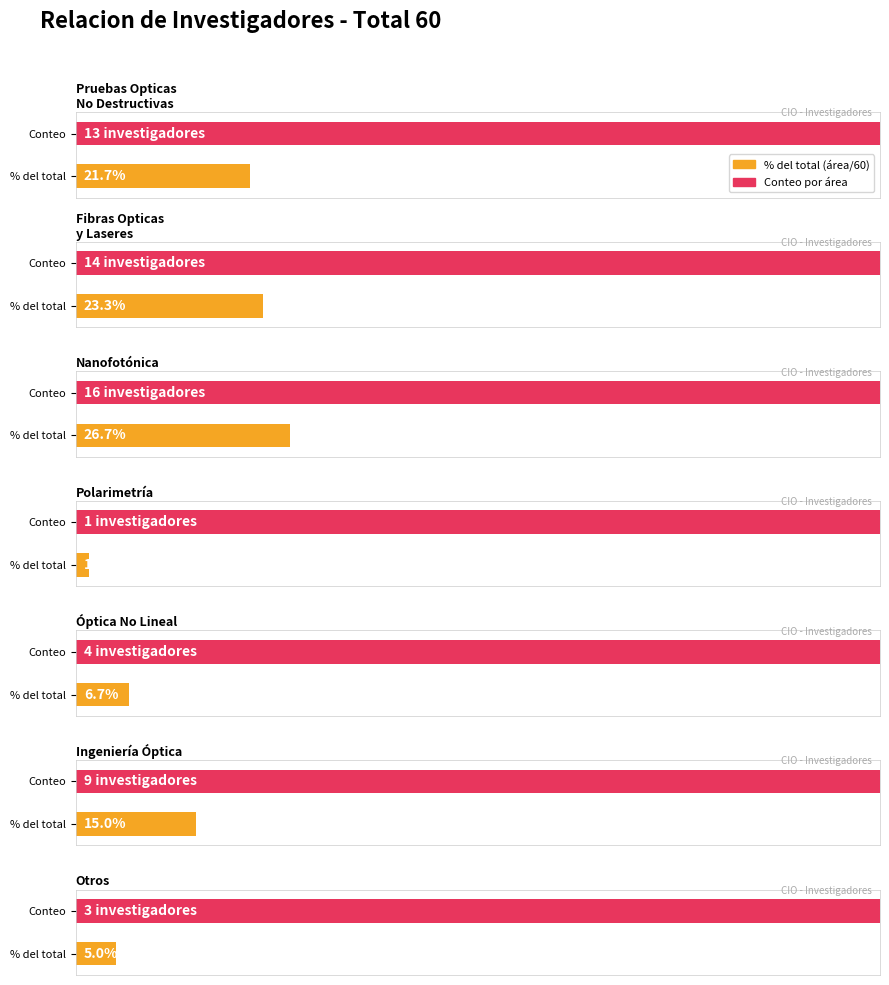

What is the total value across all series at 1?

19